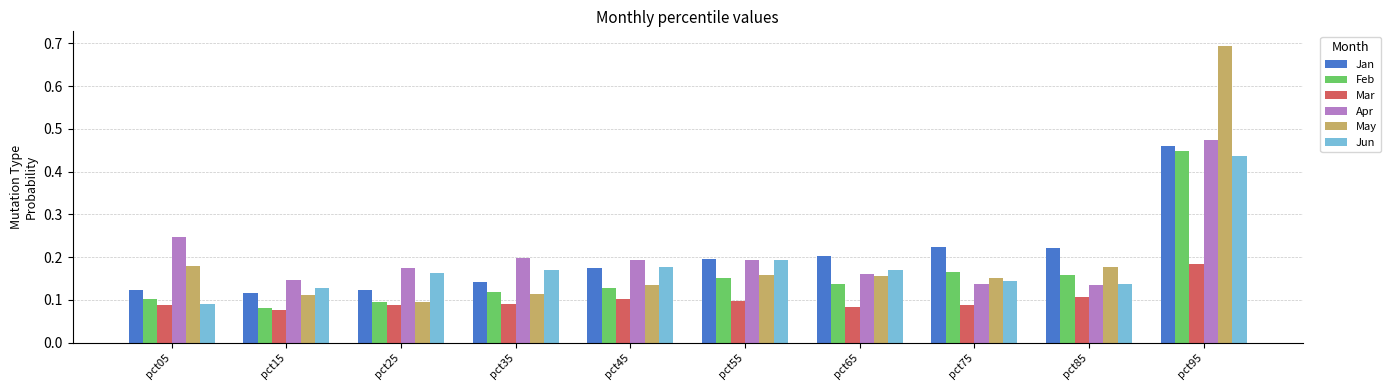

What is the total value across all series at pct65?

0.9